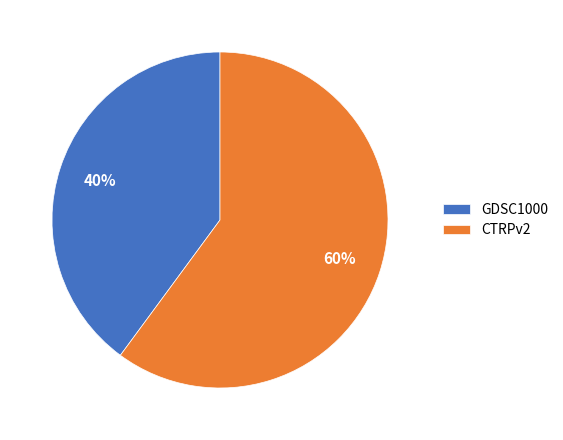

Is the sum of GDSC1000 and CTRPv2 greater than half?

Yes